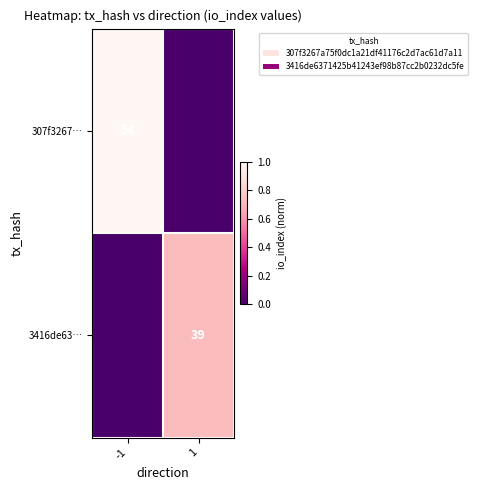

Is it true that 307f3267… equals 75 at -1?

False